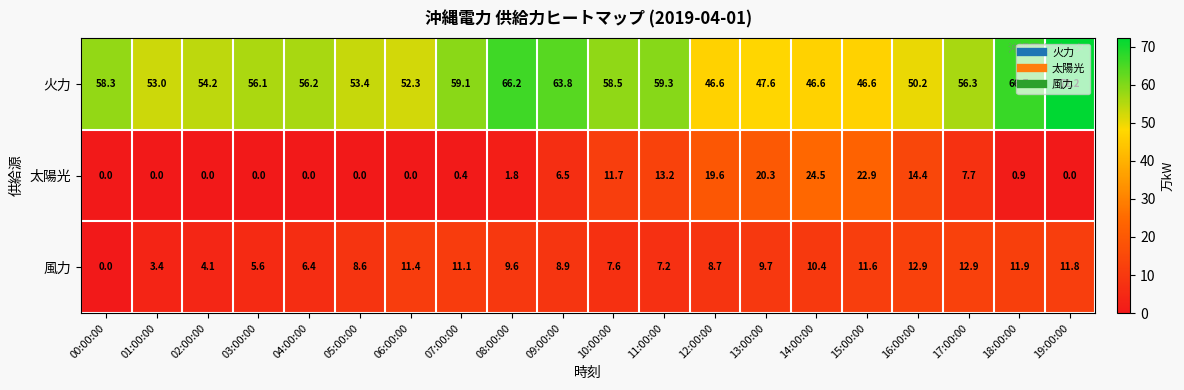

How many series are shown in this chart?

3